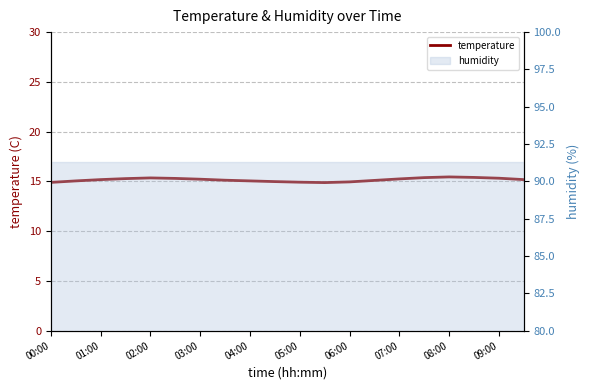

How many values are below 15?

5